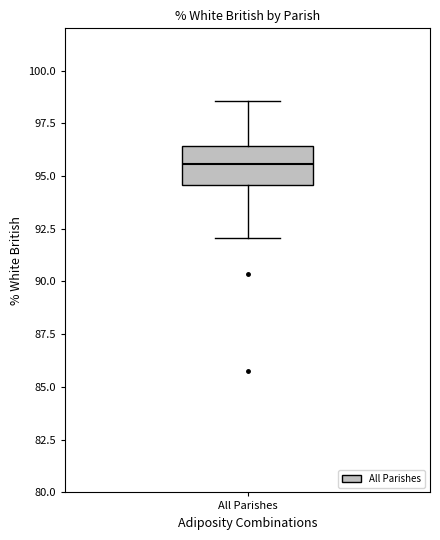

Where does the upper whisker of the box for All Parishes end on the y-axis? The values are not printed on the chart, so give them approximately, as read against the axis.

98.5